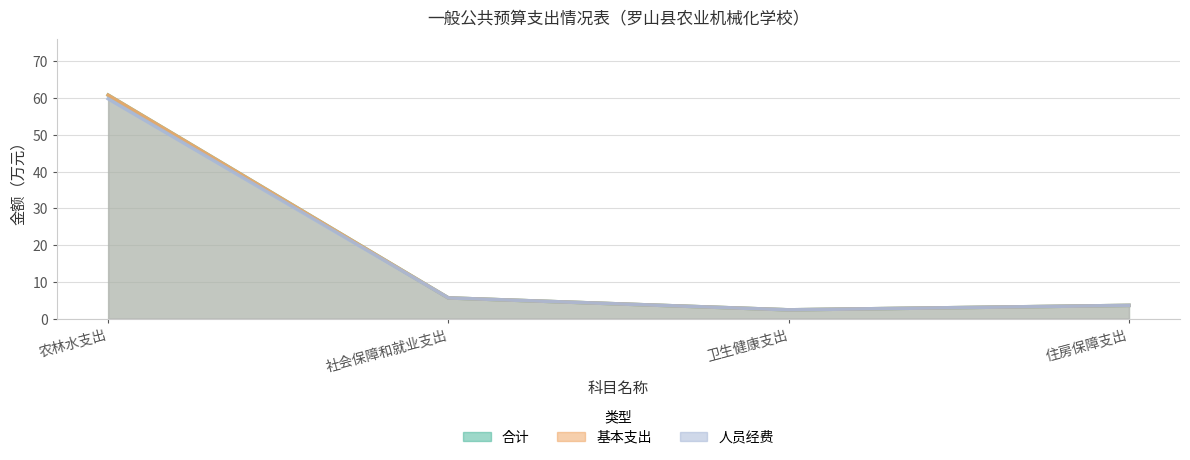

At which category does the chart reach its minimum across all series?

卫生健康支出